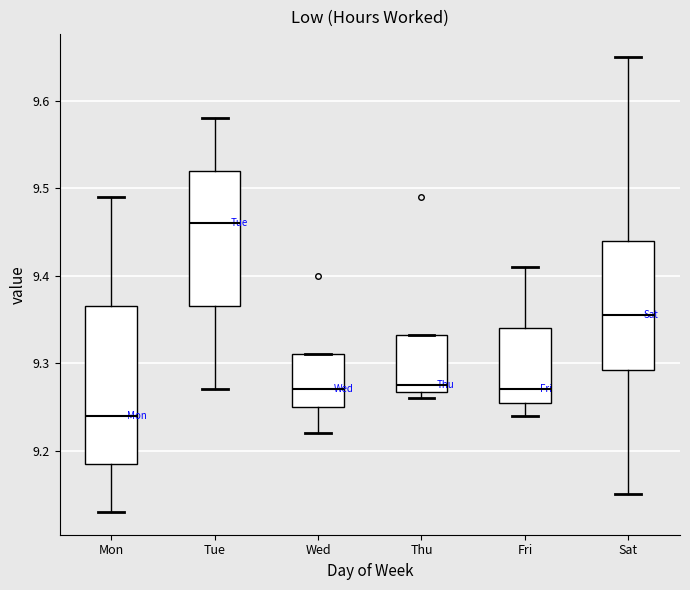

Comparing the boxes themselves (not the whiskers), which one is the tallest?

Mon